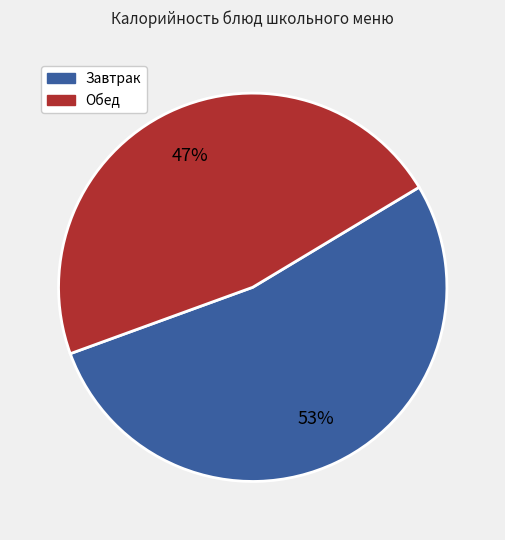

To the nearest percent, what is the difference between the largest and smallest slice percentages?

6%